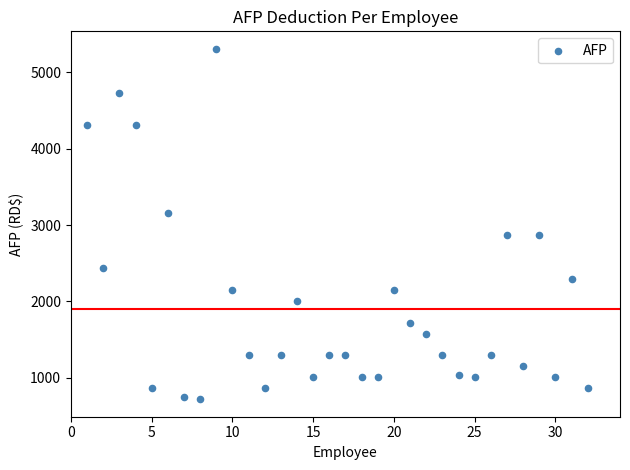

What is the range of X values (max minus min)?

31.0